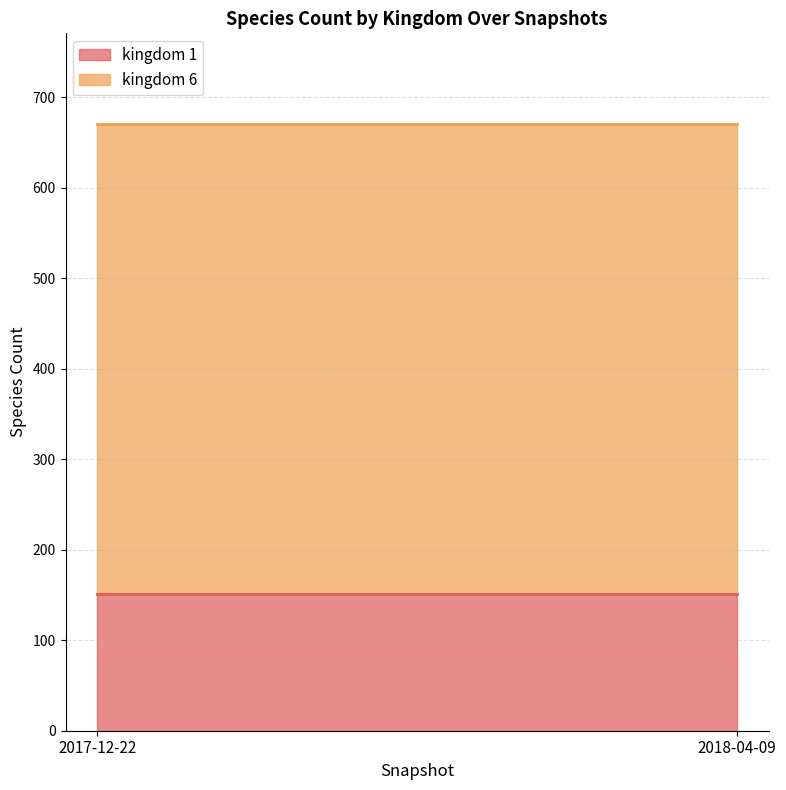

What is the label of the 1st point from the left?

2017-12-22